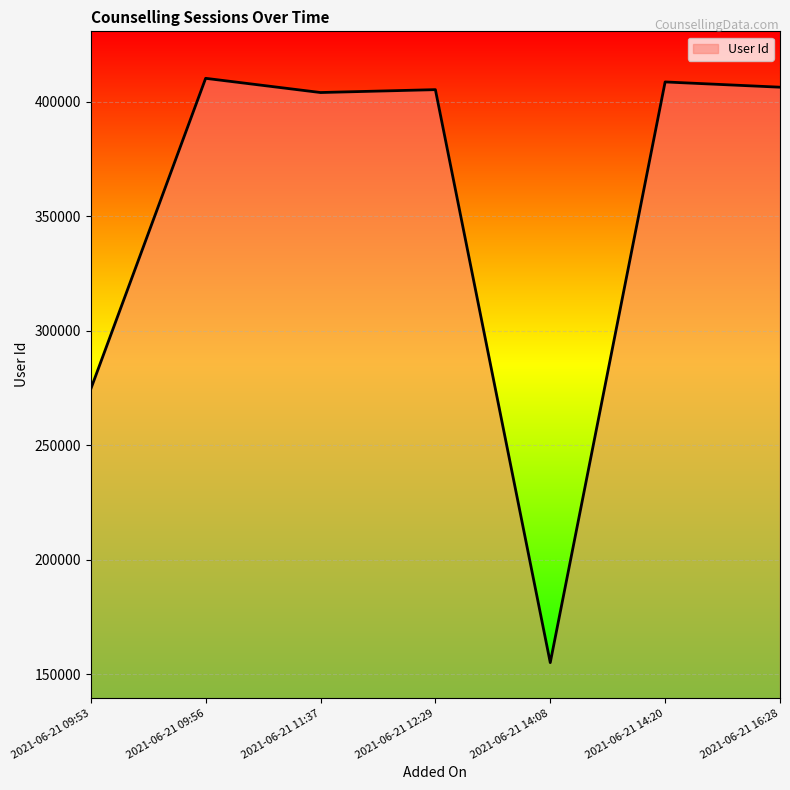

Where is the first local maximum?

2021-06-21 09:56